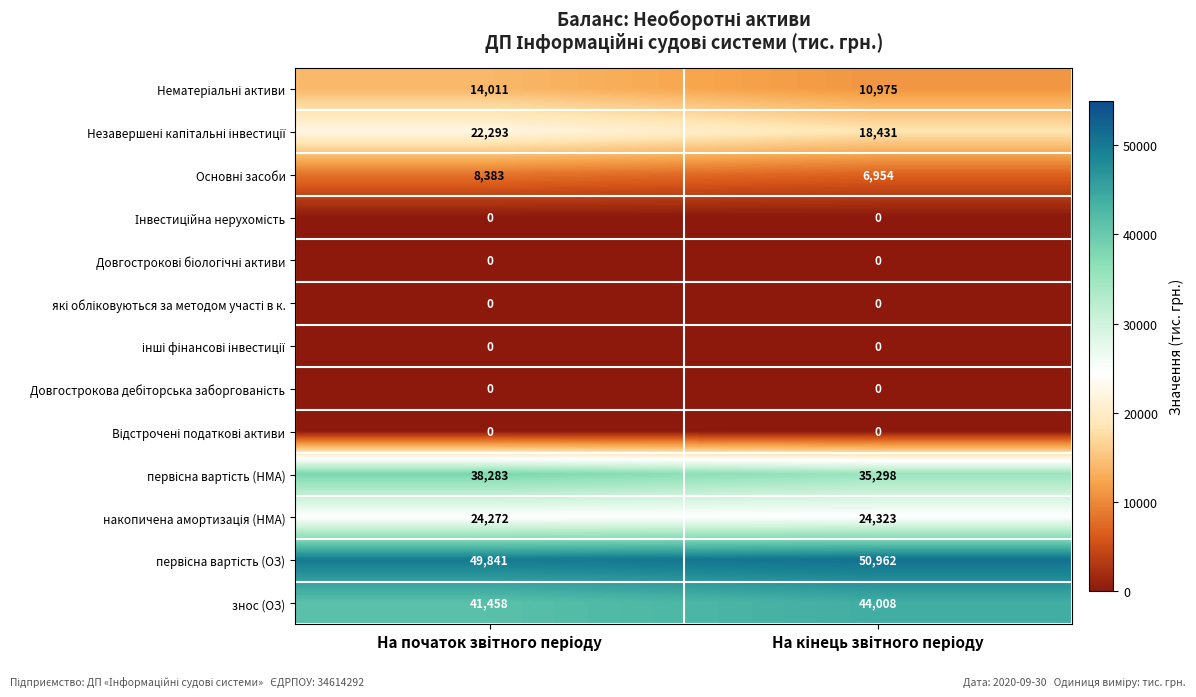

What is the greatest value displayed?

50962